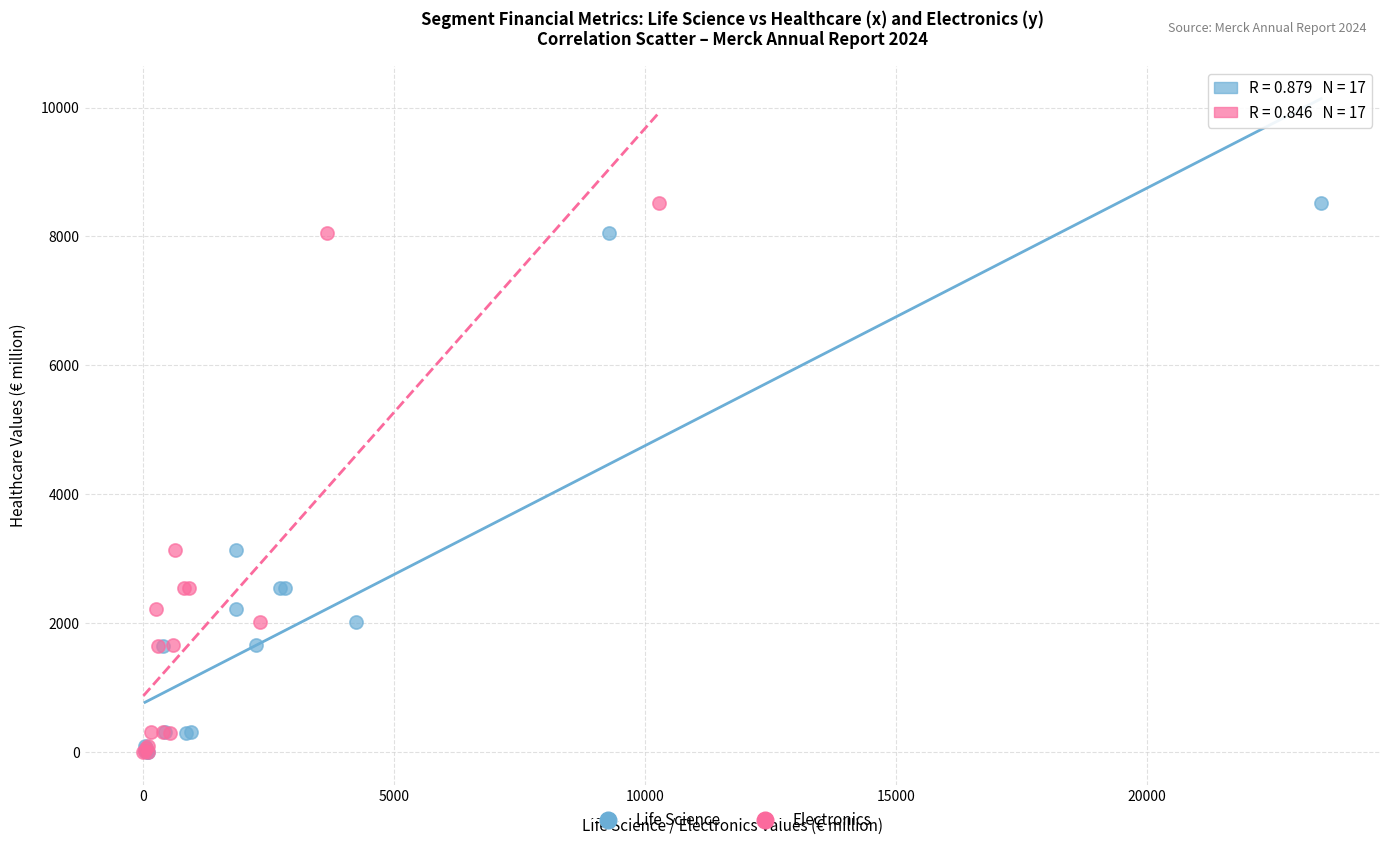

What are all the series names shown in the legend?

Life Science, Electronics